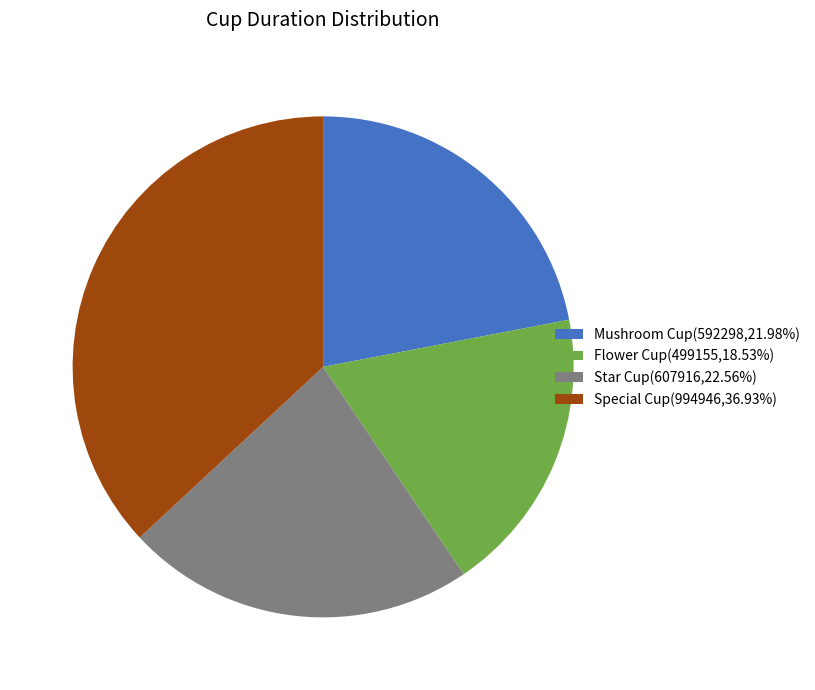

Approximately how many times larger is the value at Flower Cup(499155,18.53%) compared to Star Cup(607916,22.56%)?

0.8